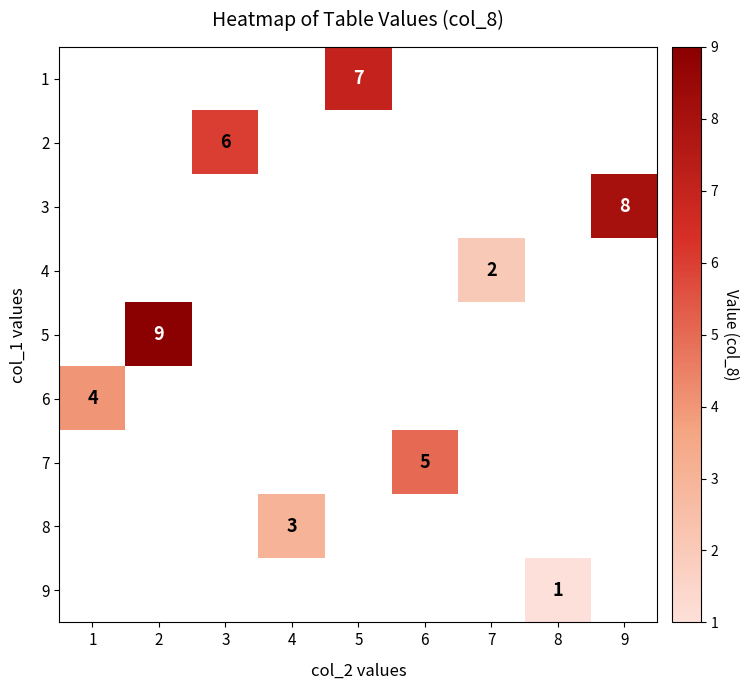

The value of 5 at 2 is 14. True or false?

False